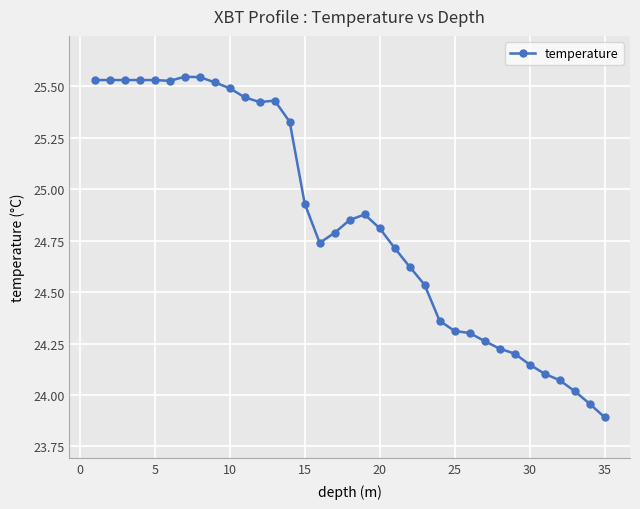

What is the minimum value shown in the chart?

23.9